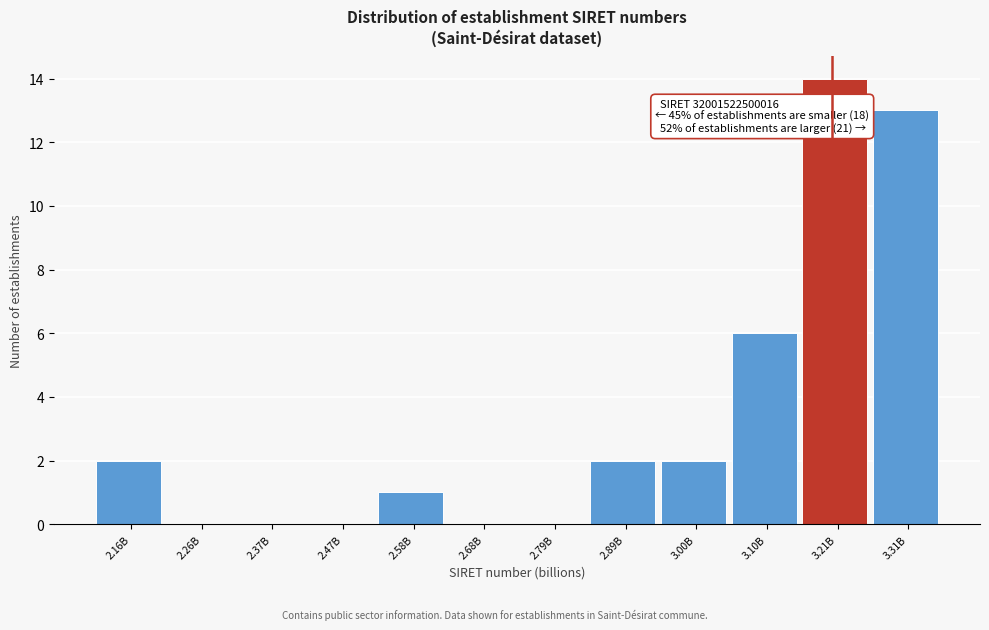

Reading left to right, list all the values displayed in this chart.

2.16B=2	2.26B=0	2.37B=0	2.47B=0	2.58B=1	2.68B=0	2.79B=0	2.89B=2	3.00B=2	3.10B=6	3.21B=14	3.31B=13